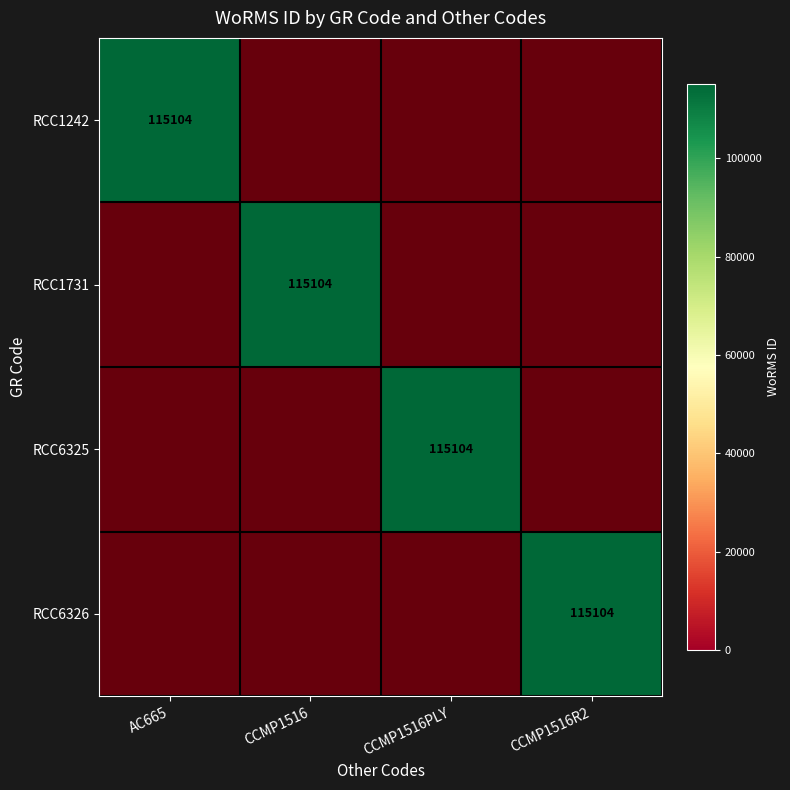

The RCC6325 series shows 0.0 at CCMP1516R2. True or false?

True